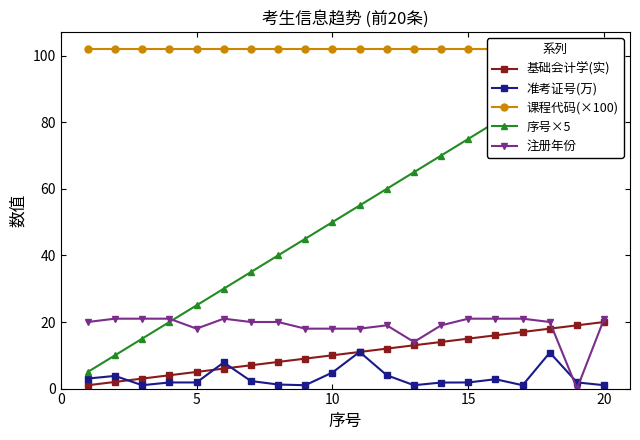

How many positive values does the 注册年份 series have?

19